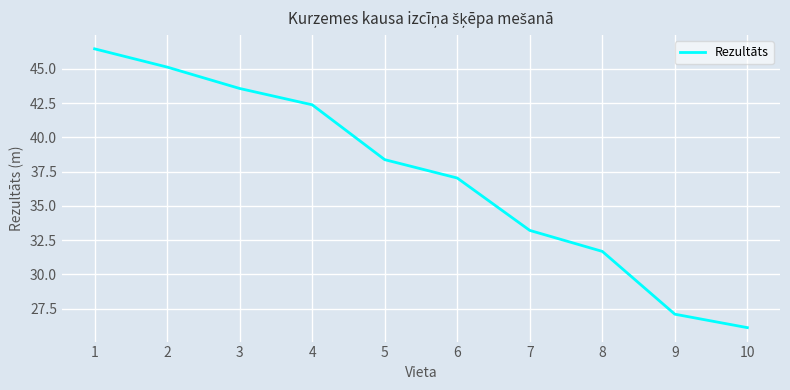

Reading right to left, transcribe all the data shown in this chart.

26.1	27.1	31.7	33.2	37.0	38.4	42.4	43.6	45.1	46.5